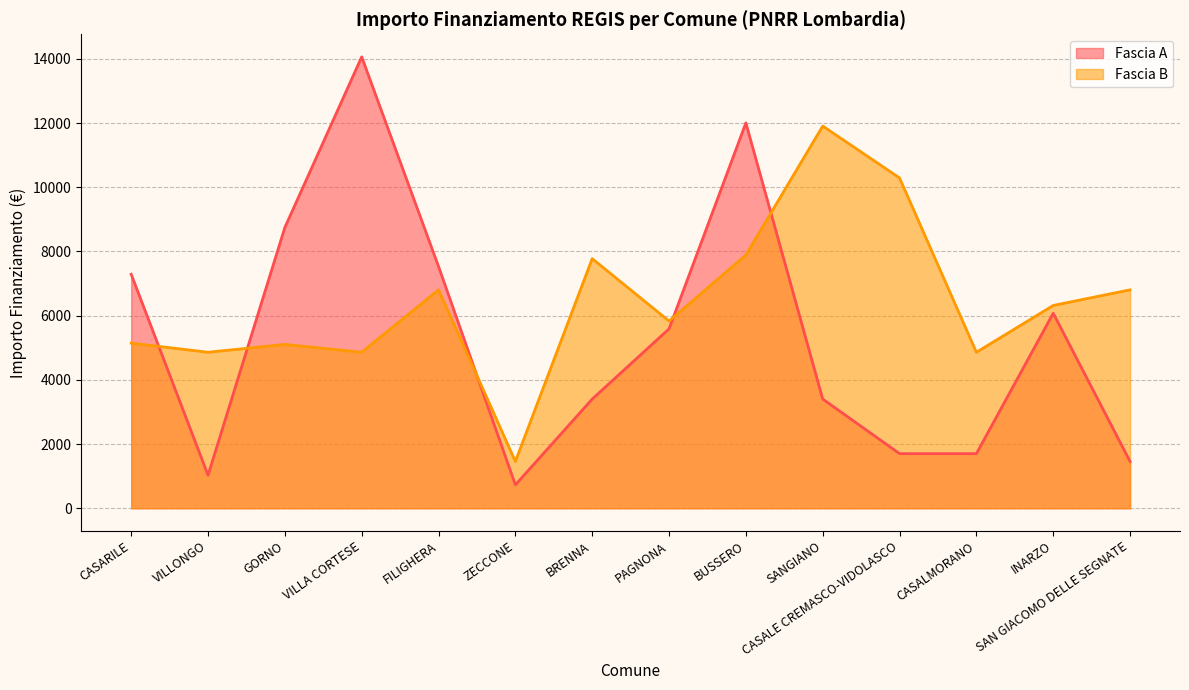

Count the number of categories in the chart.

14